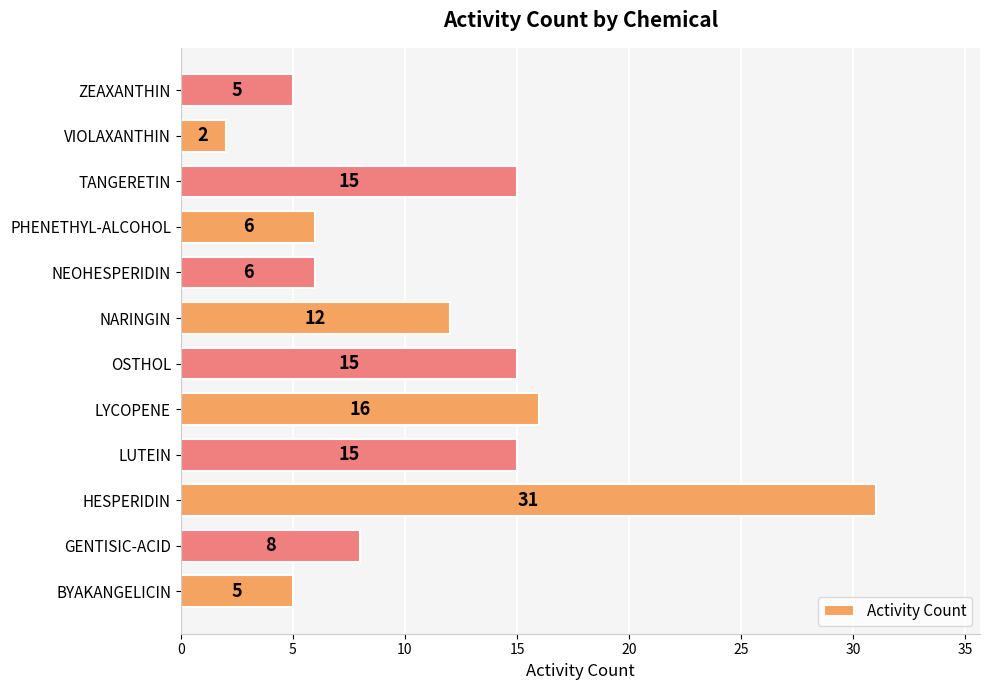

Reading bottom to top, list all the values displayed in this chart.

BYAKANGELICIN=5	GENTISIC-ACID=8	HESPERIDIN=31	LUTEIN=15	LYCOPENE=16	OSTHOL=15	NARINGIN=12	NEOHESPERIDIN=6	PHENETHYL-ALCOHOL=6	TANGERETIN=15	VIOLAXANTHIN=2	ZEAXANTHIN=5